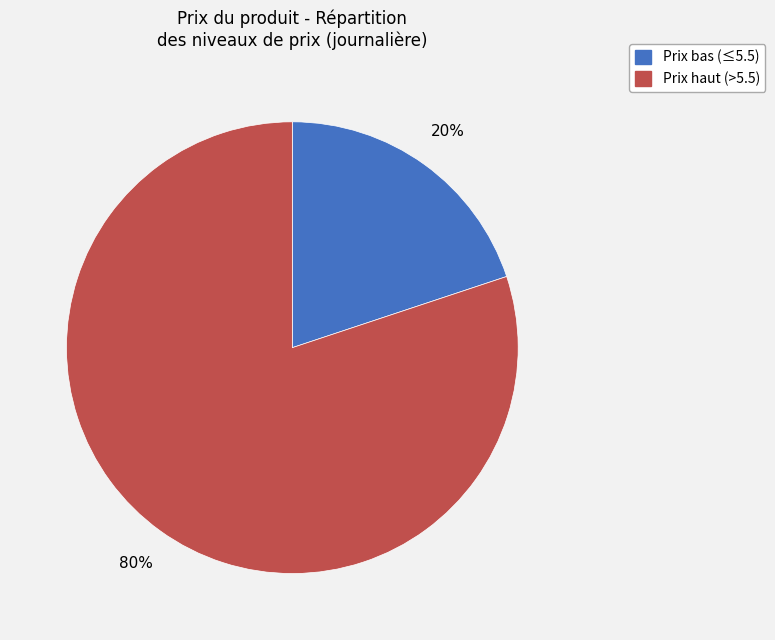

To the nearest percent, what is the average slice percentage?

50%